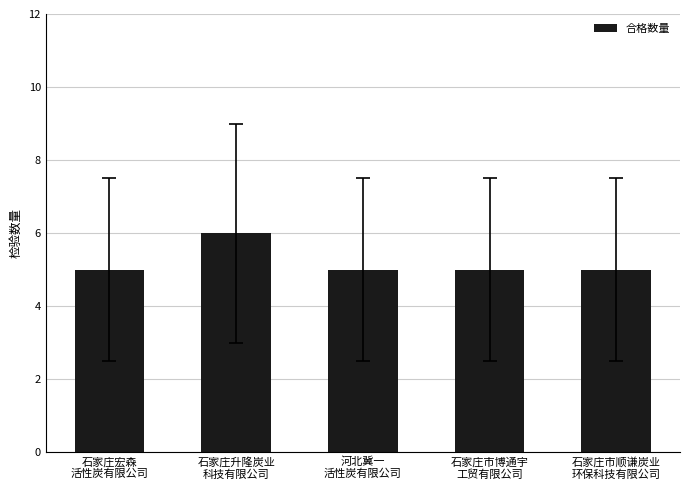

Approximately how many times larger is the value at 石家庄宏森
活性炭有限公司 compared to 河北冀一
活性炭有限公司?

1.0